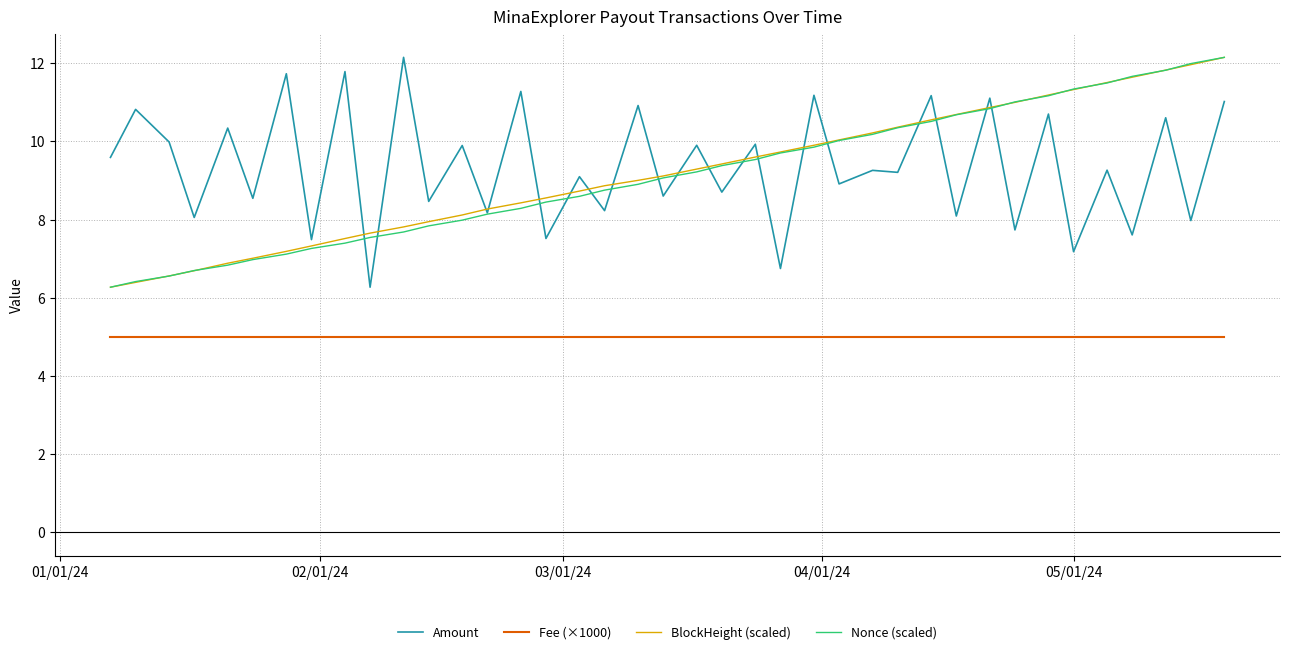

True or false: BlockHeight (scaled) and Fee (×1000) intersect in this chart.

False